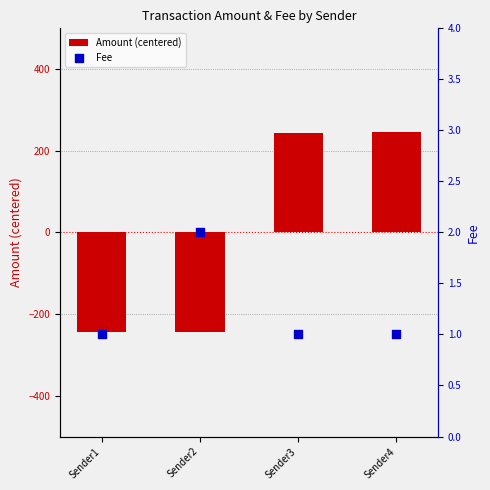

What are all the series names shown in the legend?

Amount (centered), Fee